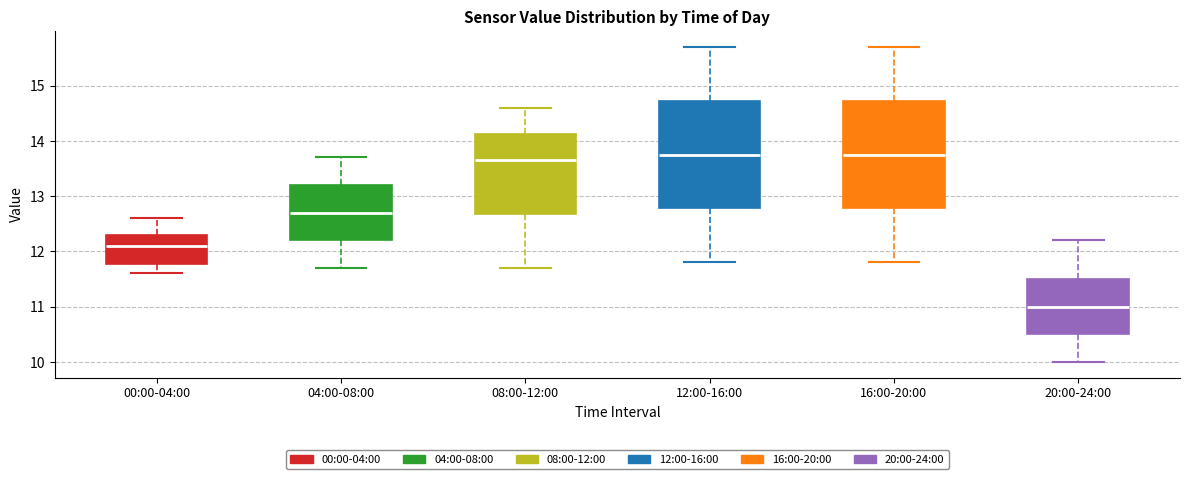

Reading left to right, transcribe this box plot: for each box, give where its median line is, the range the box spans, and where its two whiskers end, as read against the y-axis. The values are not printed on the chart, so give them approximately, as read against the axis.

00:00-04:00: median 12.1, box 11.8 to 12.3, whiskers 11.6 to 12.6
04:00-08:00: median 12.7, box 12.2 to 13.2, whiskers 11.7 to 13.7
08:00-12:00: median 13.7, box 12.7 to 14.1, whiskers 11.7 to 14.6
12:00-16:00: median 13.8, box 12.8 to 14.7, whiskers 11.8 to 15.7
16:00-20:00: median 13.8, box 12.8 to 14.7, whiskers 11.8 to 15.7
20:00-24:00: median 11.0, box 10.5 to 11.5, whiskers 10.0 to 12.2